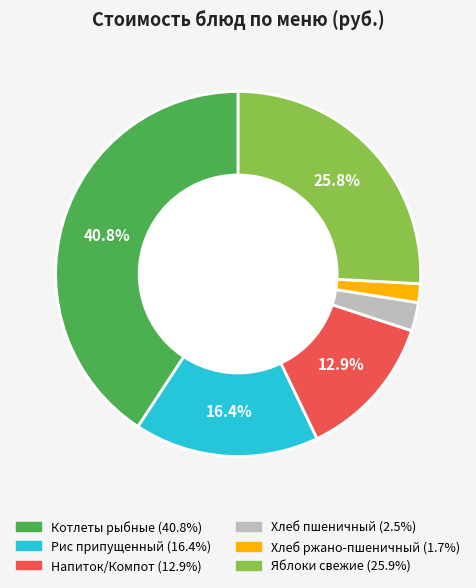

Is there a majority slice in this chart?

No